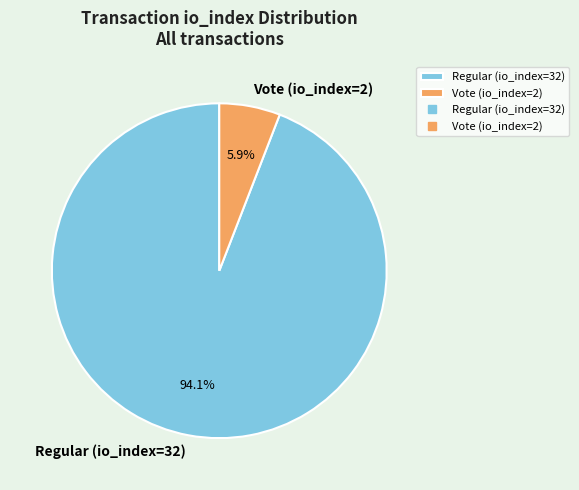

What is the largest slice in the pie chart?

Regular (io_index=32)